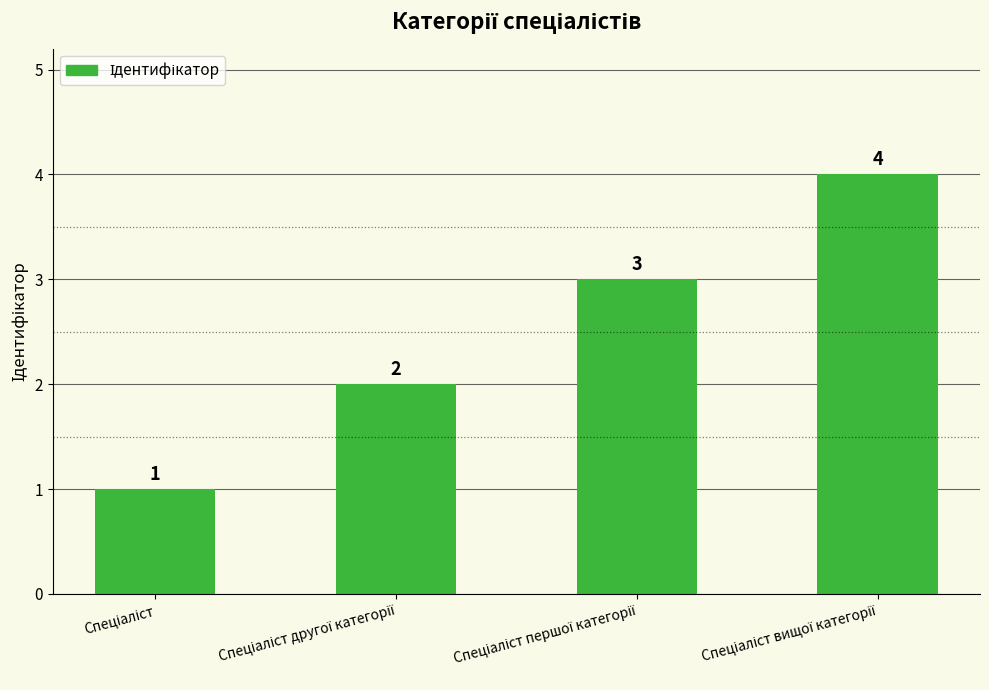

What is the value of the 1st bar from the left?

1